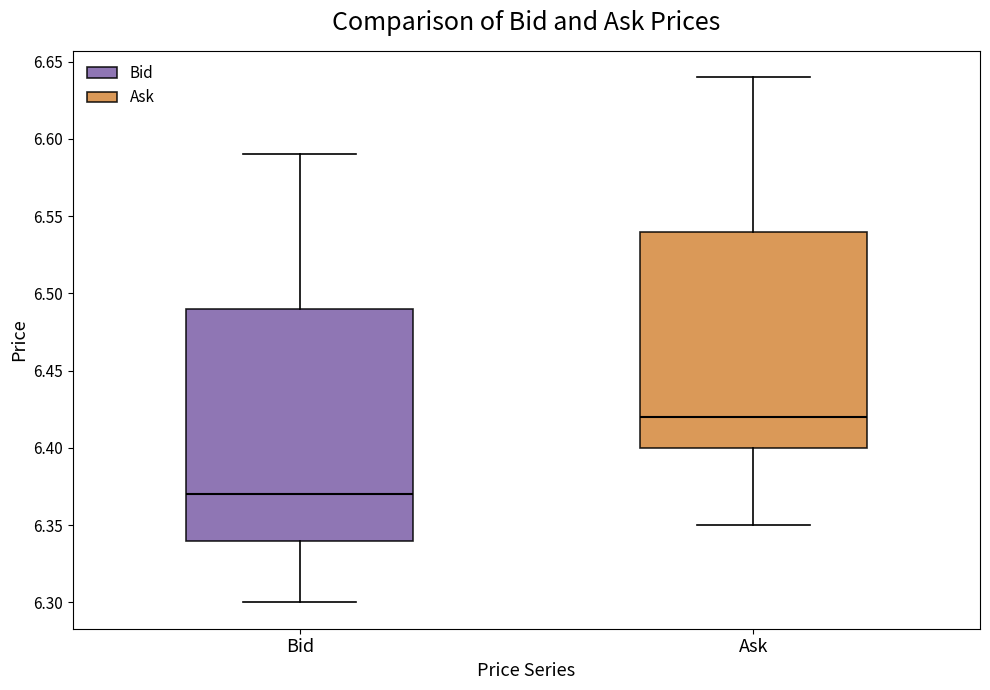

Where is the upper edge of the box for Ask on the y-axis? The values are not printed on the chart, so give them approximately, as read against the axis.

6.54